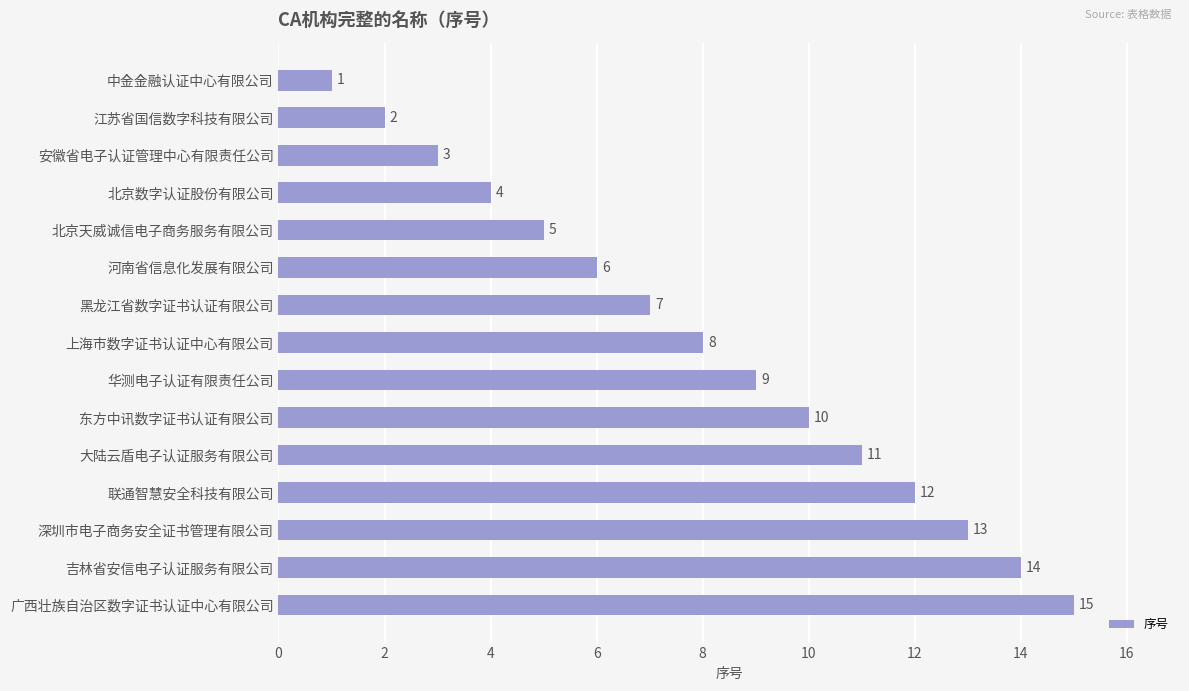

What is the approximate value at 东方中讯数字证书认证有限公司?

10